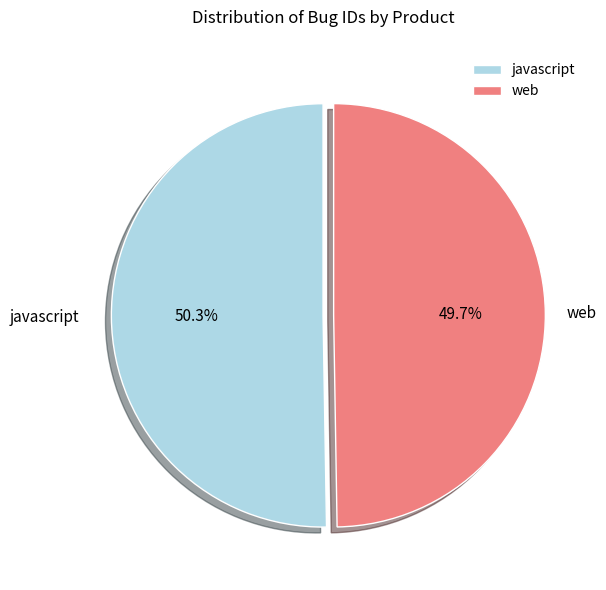

To the nearest percent, what portion does javascript represent?

50%